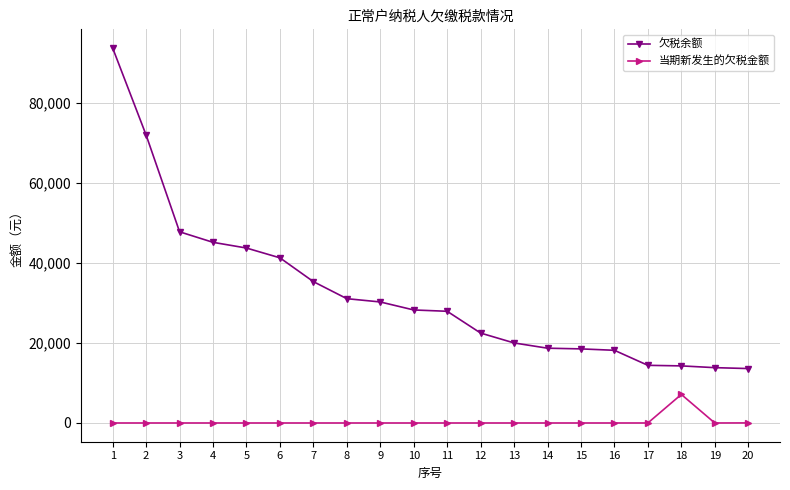

True or false: 当期新发生的欠税金额 has a value of 0.0 at 3.

True